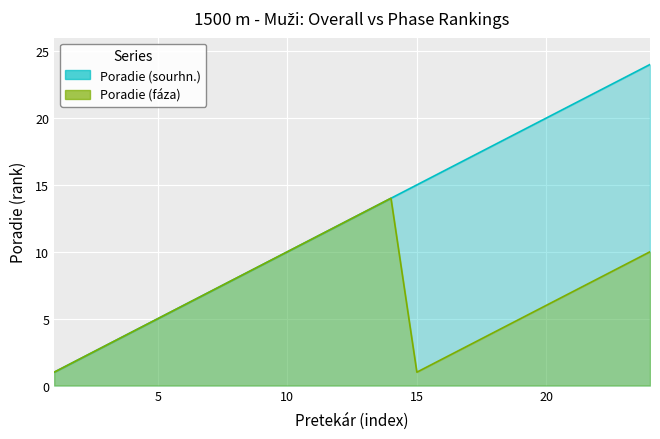

Between Lendvorský Leonard and Peško Miroslav, which series saw the biggest shift?

Poradie (sourhn.)